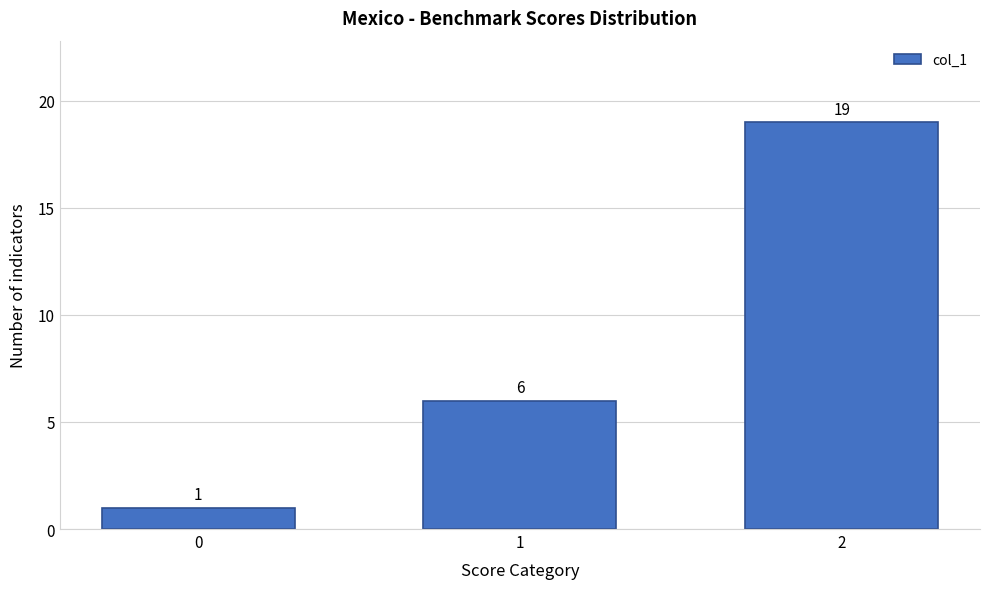

Reading left to right, extract all data points from this chart.

1	6	19